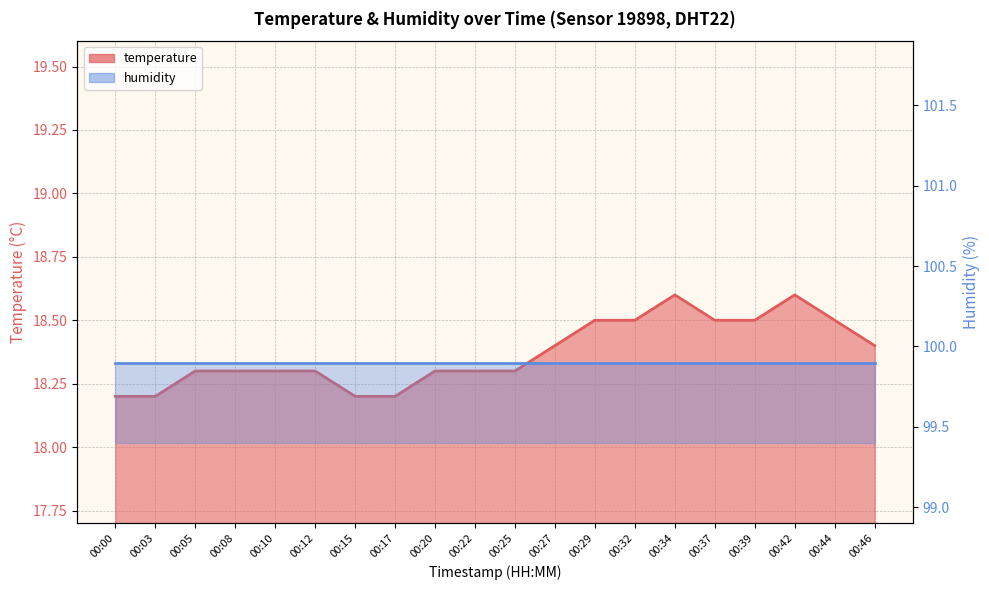

What is the value of the 10th point from the left?

18.3